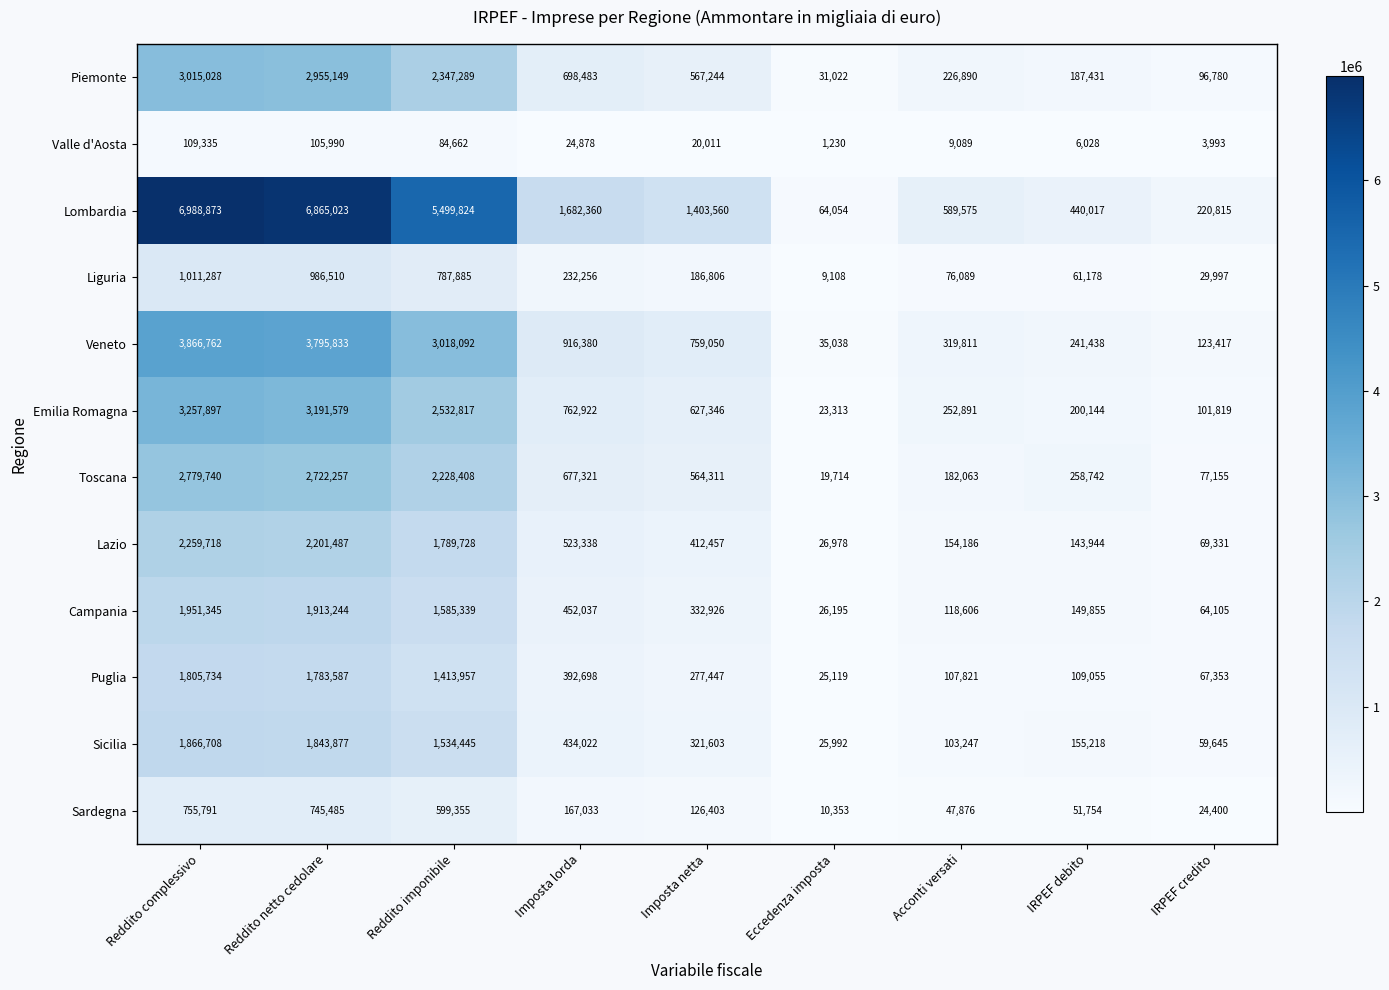

Which series changed the most between Imposta netta and Acconti versati?

Lombardia